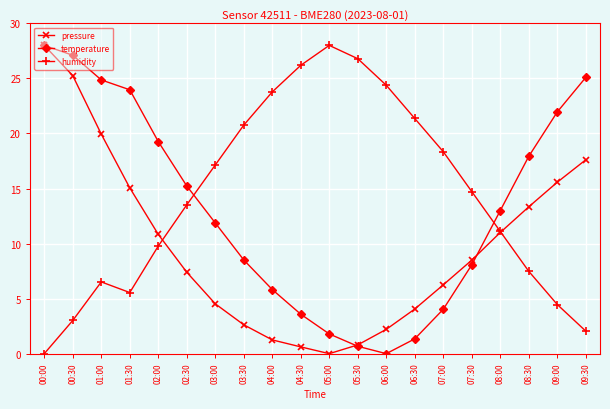

List the series in order of their overall mean, lowest first.

pressure, temperature, humidity